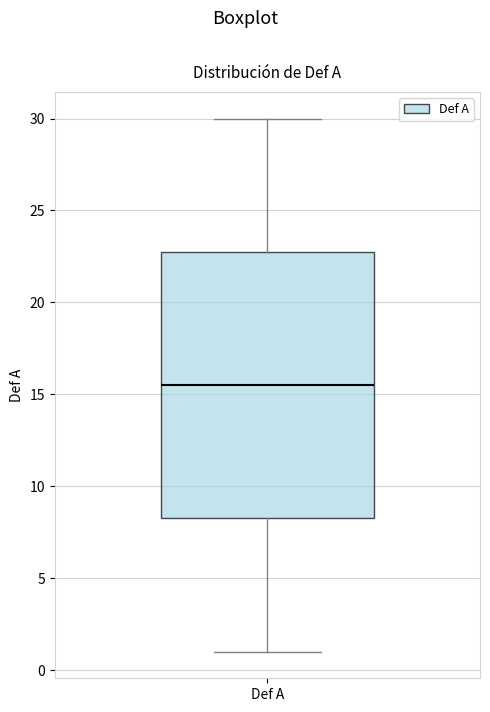

Read this box plot against the y-axis: the position of the median line, the range covered by the box, and the ends of both whiskers. The values are not printed on the chart, so give them approximately, as read against the axis.

median 15.5, box 8.5 to 23.0, whiskers 1.0 to 30.0